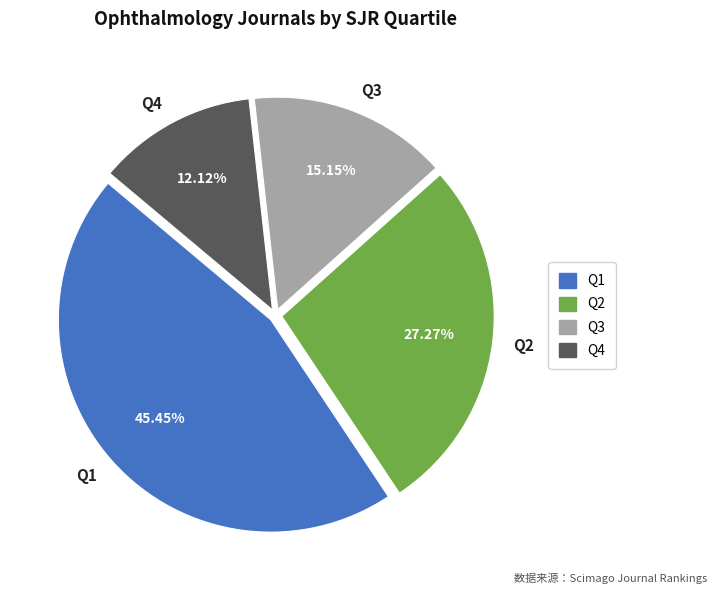

The Q3 slice represents 3% of the pie. True or false?

False